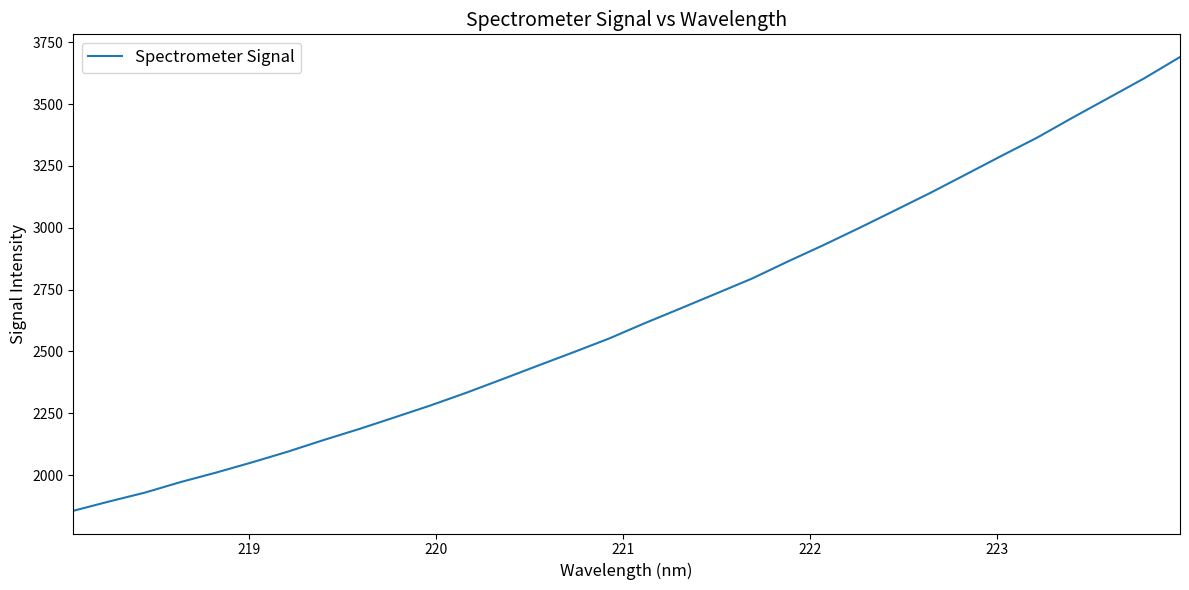

What is the minimum value shown in the chart?

1855.8